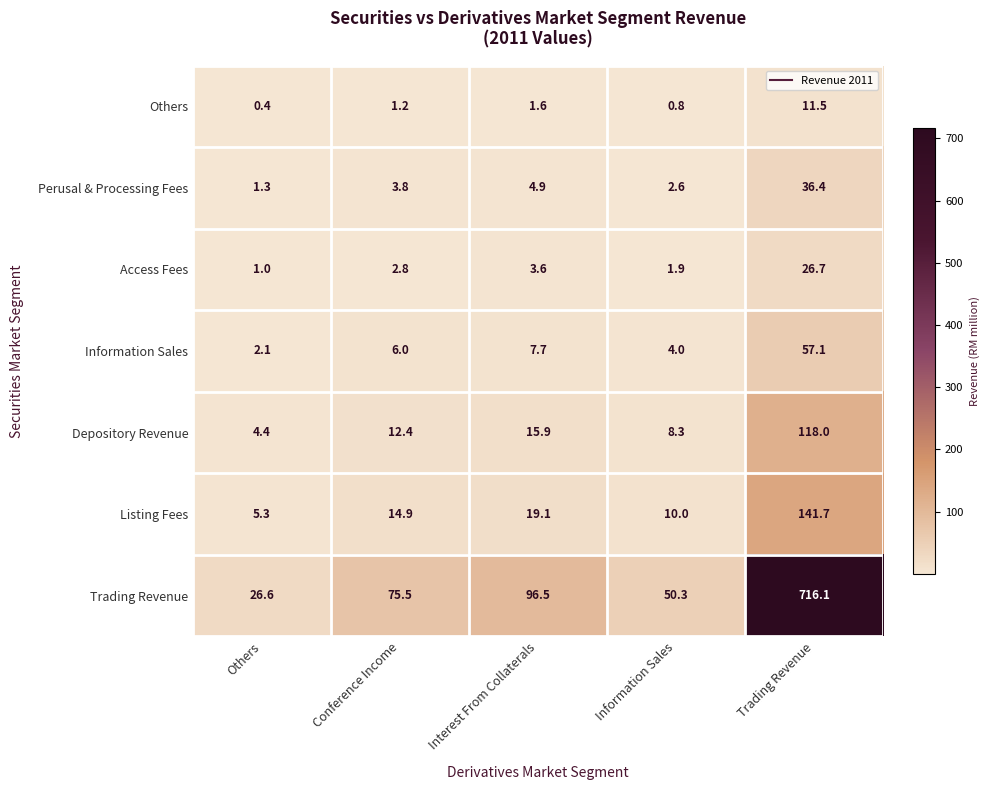

The value of Perusal & Processing Fees at Others is 2.2. True or false?

False